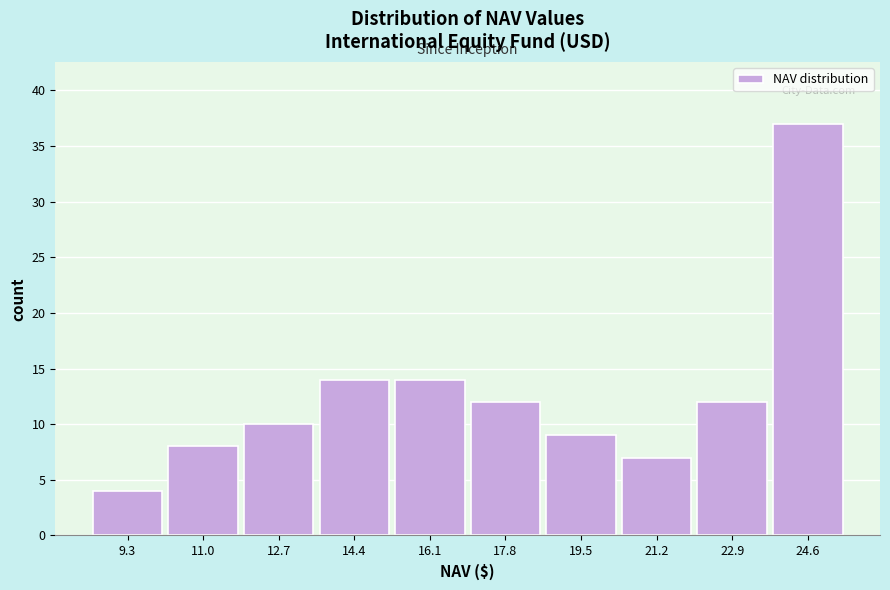

Over which range of the x-axis is the bar tallest?

23.8 to 25.4